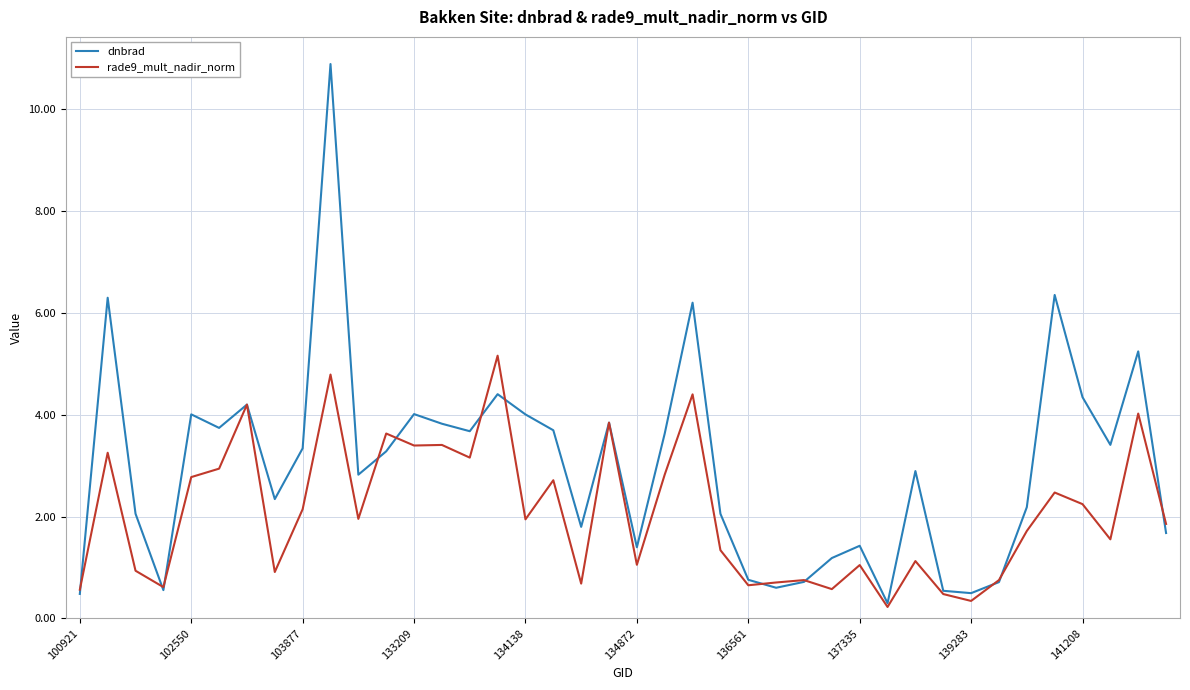

Which series has the widest spread of values?

dnbrad